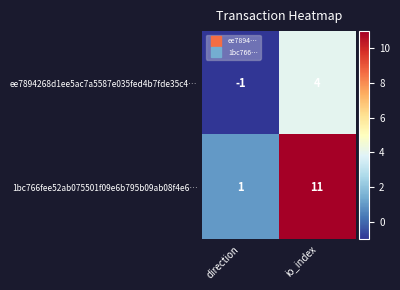

What is the difference between the 1bc766fee52ab075501f09e6b795b09ab08f4e6… values at direction and io_index?

10